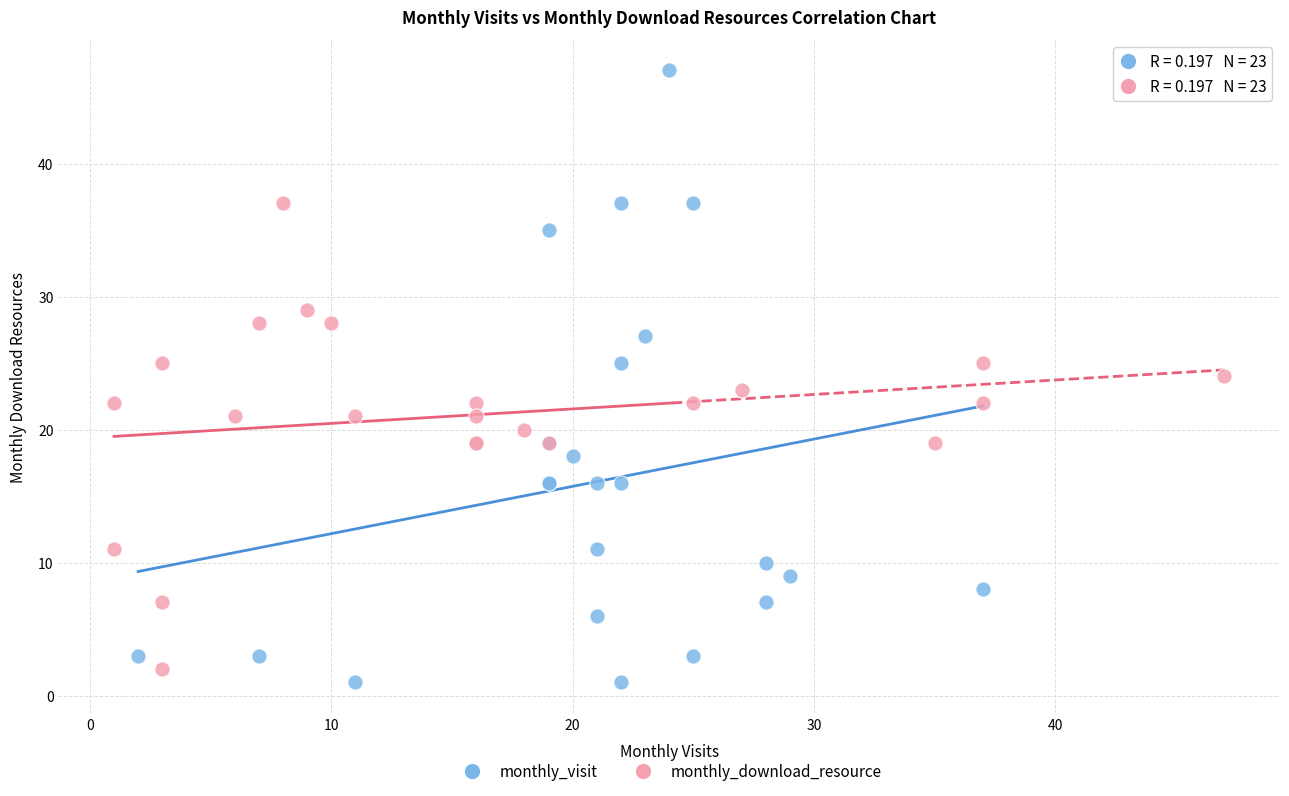

Which series reaches the maximum Y coordinate?

monthly_visit